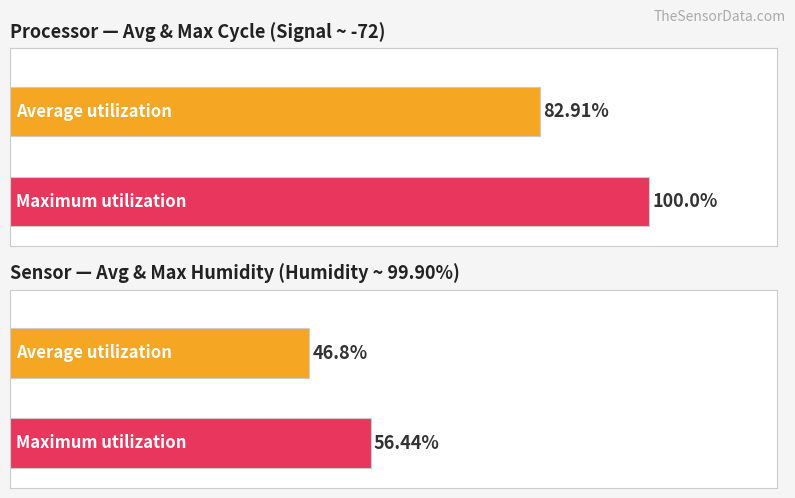

Are the bars horizontal?

Yes